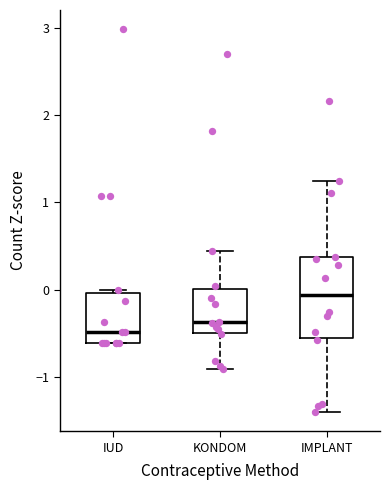

Which box has the lowest median line?

IUD